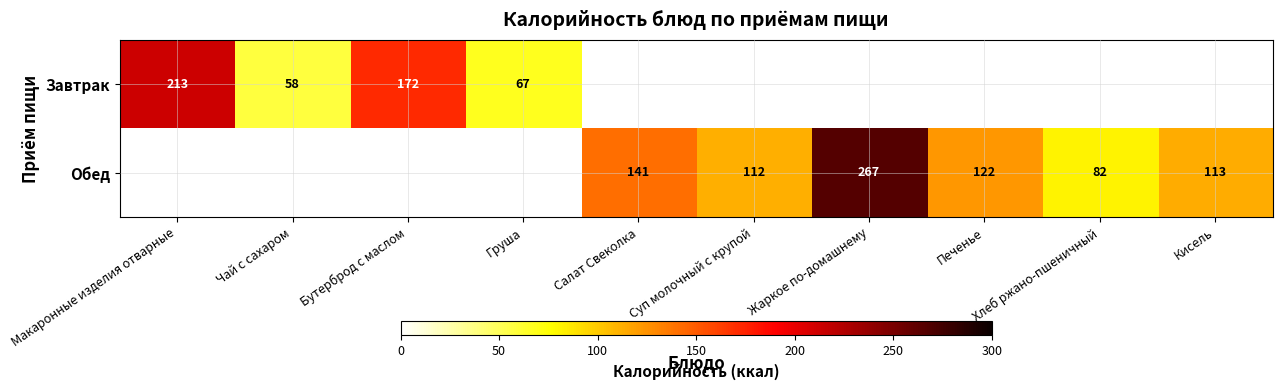

Is it true that Обед equals 70 at Кисель?

False